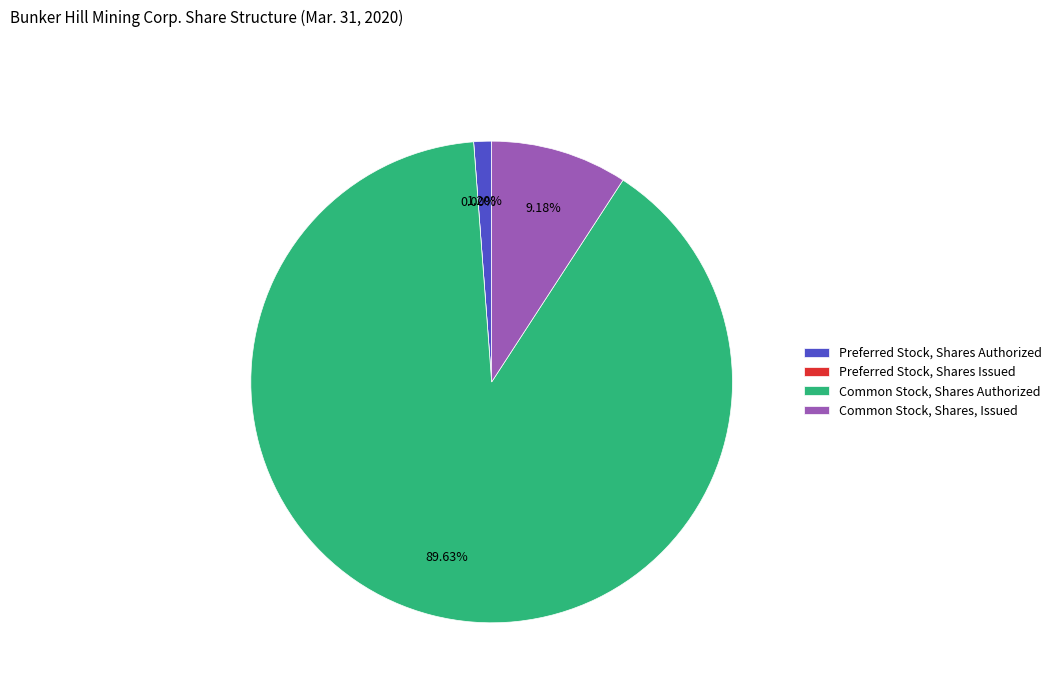

What is the smallest slice in the pie chart?

Preferred Stock, Shares Issued